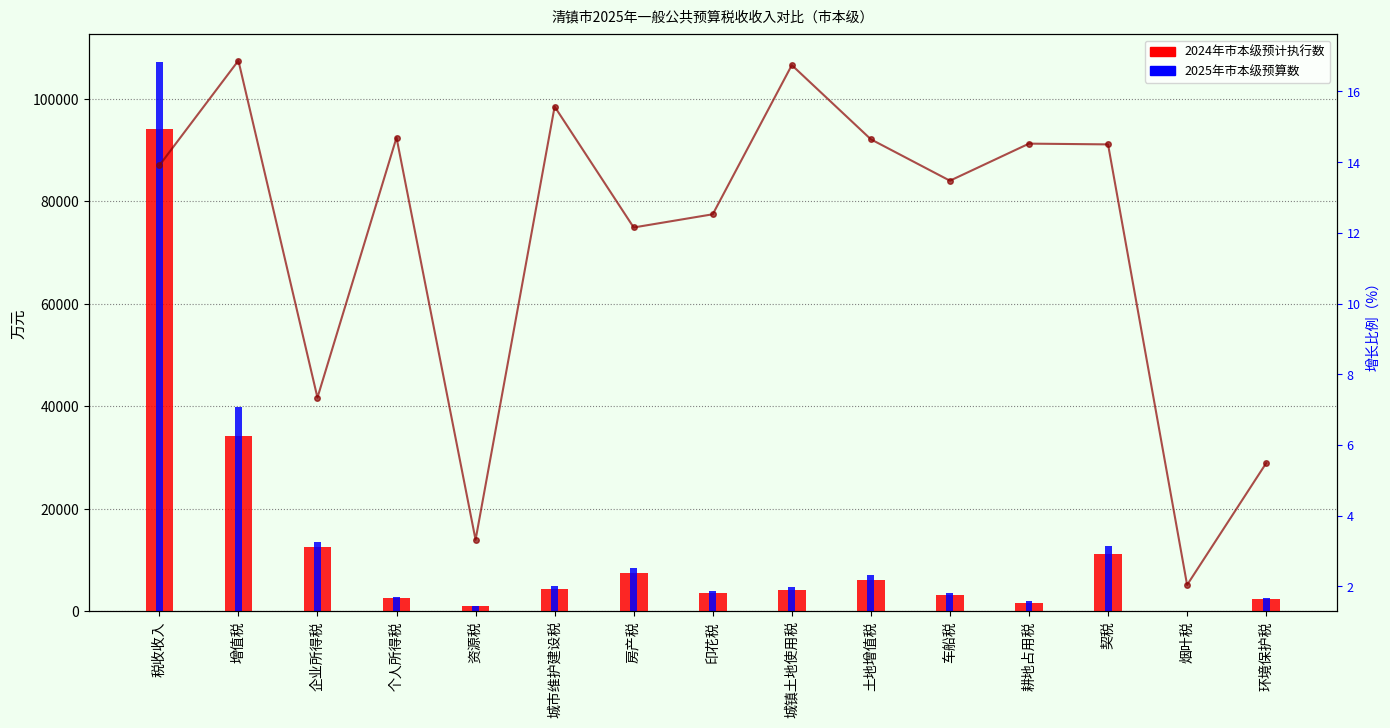

Rank the categories by 2024年市本级预计执行数 value from highest to lowest.

税收收入, 增值税, 企业所得税, 契税, 房产税, 土地增值税, 城市维护建设税, 城镇土地使用税, 印花税, 车船税, 个人所得税, 环境保护税, 耕地占用税, 资源税, 烟叶税